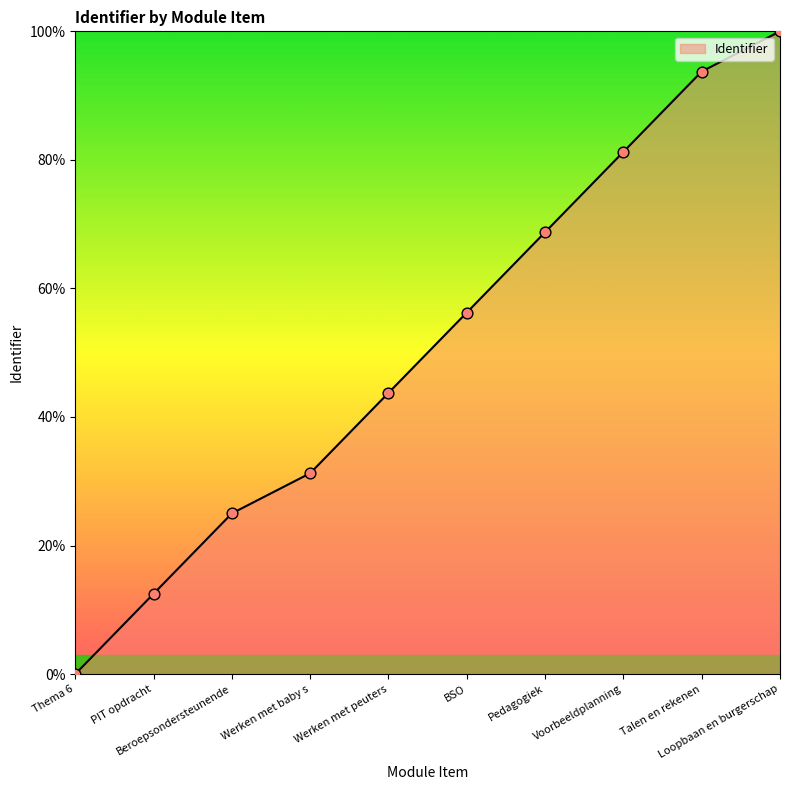

Which has a higher value, Loopbaan en burgerschap or Pedagogiek?

Loopbaan en burgerschap